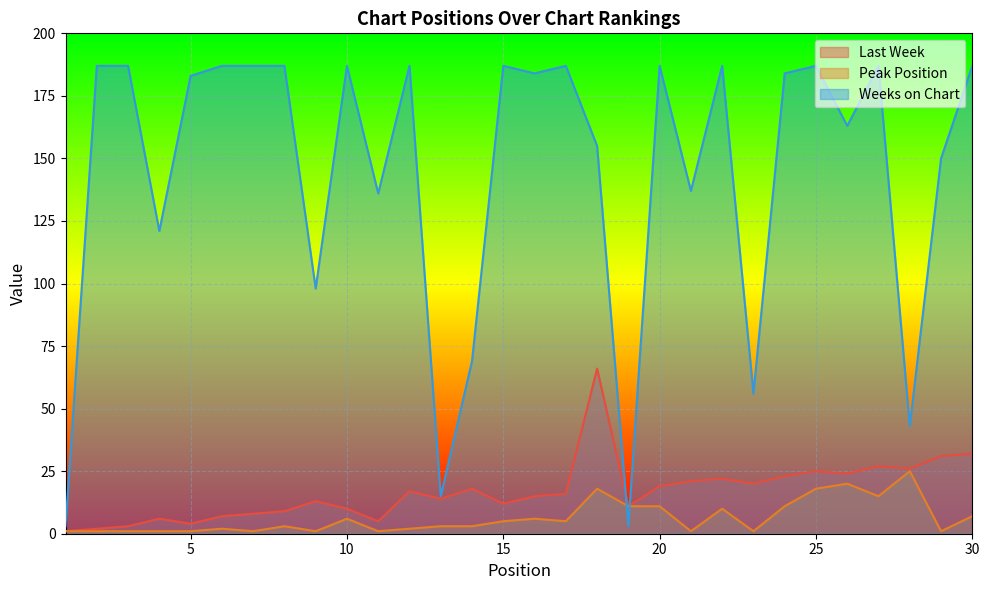

Where is Weeks on Chart nearest to the value 95?

9